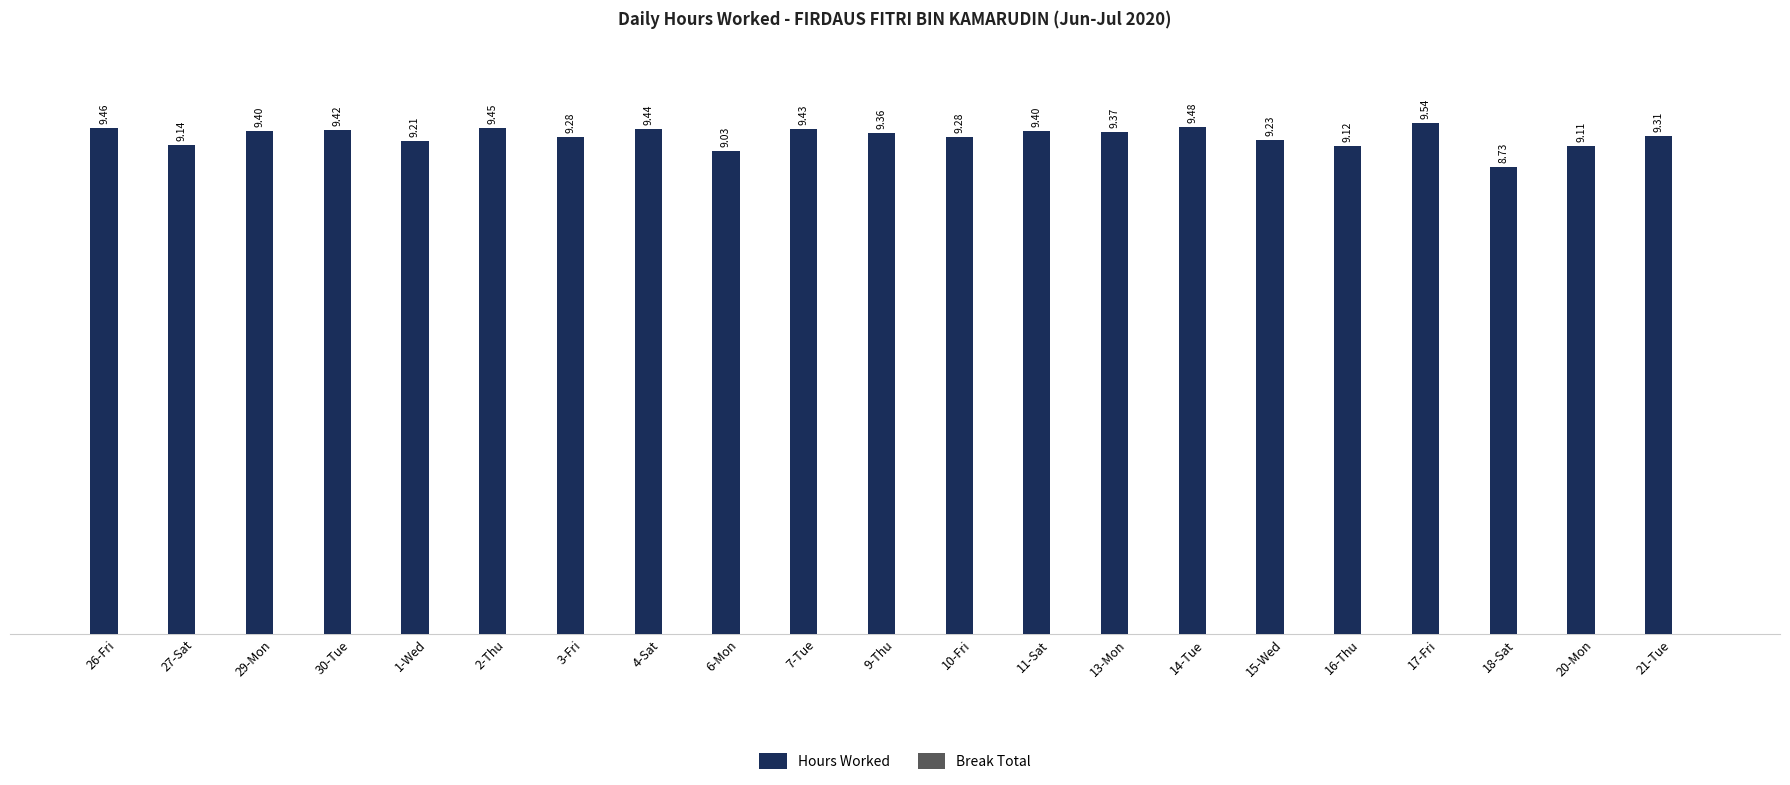

What is the difference between the values at 20-Mon and 18-Sat?

0.4